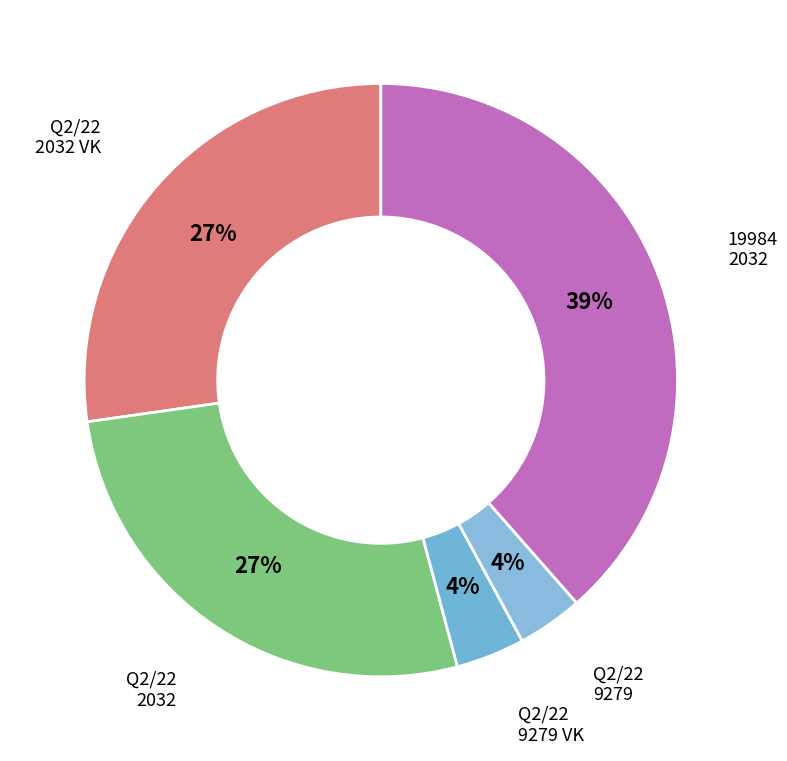

Approximately how many times larger is the value at Q2/22 2032 VK compared to Q2/22 2032?

1.0